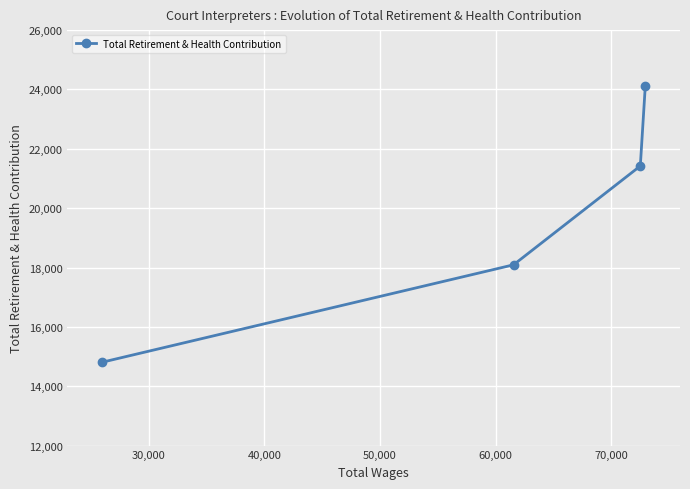

True or false: the data has more than 2 interior local peaks.

False